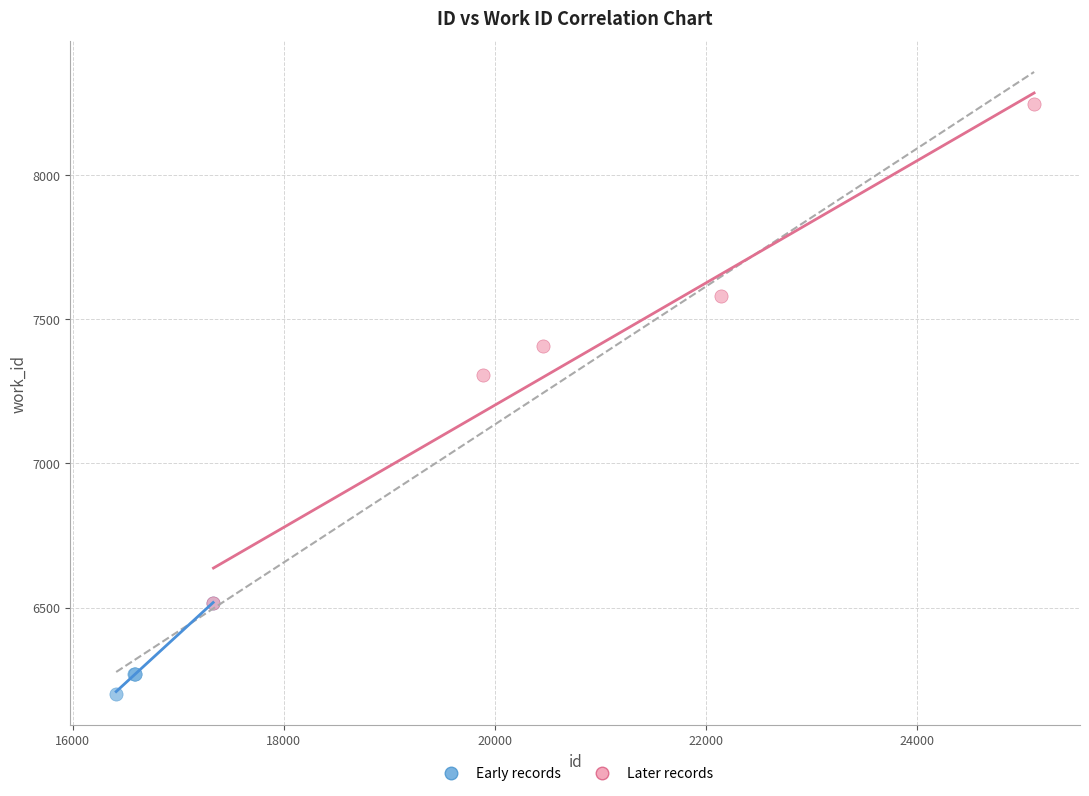

Which series contains the highest Y value?

Later records